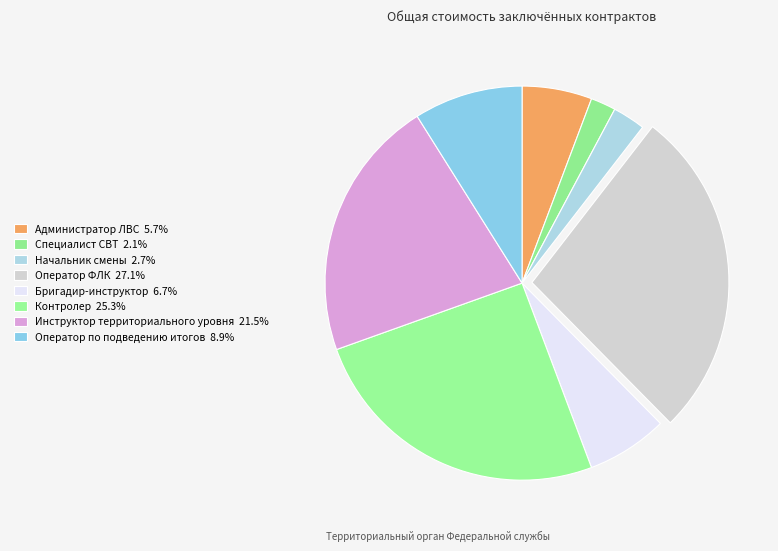

How many segments does this pie chart have?

8